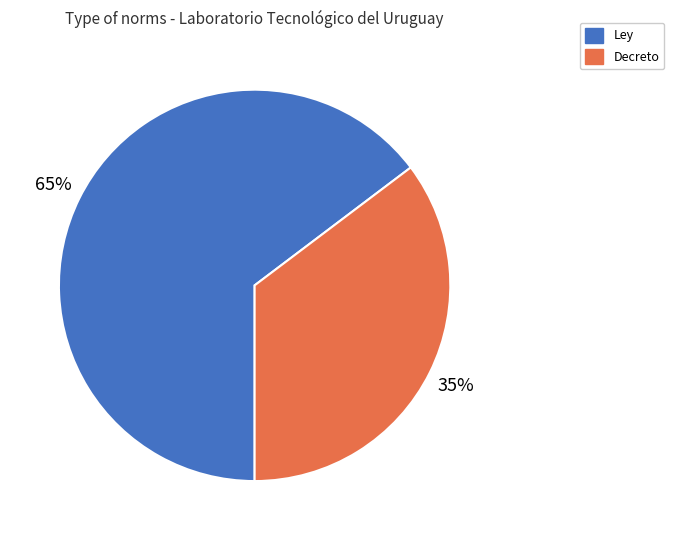

Which slice is the largest?

Ley